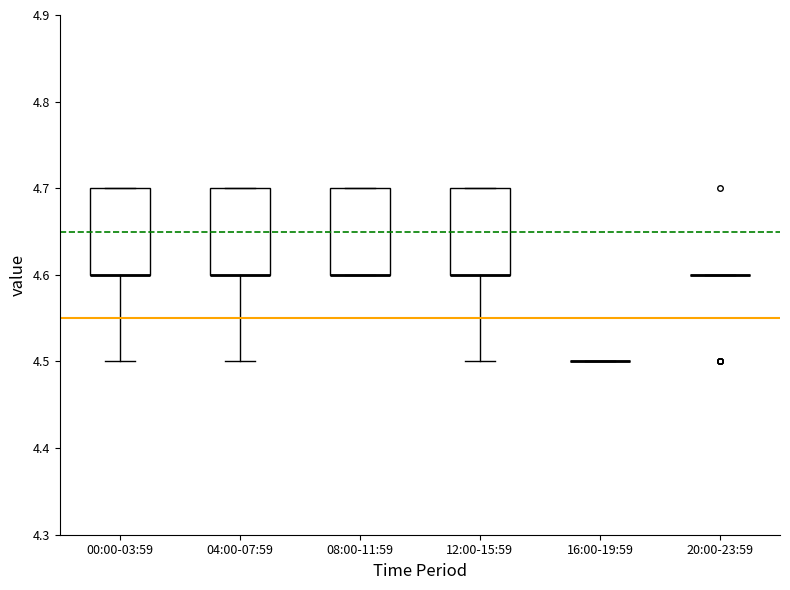

Reading left to right, read every box against the y-axis: the position of its median line, the range the box covers, and the ends of its whiskers. The values are not printed on the chart, so give them approximately, as read against the axis.

00:00-03:59: median 4.6 (drawn on the box's lower edge), box 4.6 to 4.7, whiskers 4.5 to 4.7
04:00-07:59: median 4.6 (drawn on the box's lower edge), box 4.6 to 4.7, whiskers 4.5 to 4.7
08:00-11:59: median 4.6 (drawn on the box's lower edge), box 4.6 to 4.7, whiskers 4.6 to 4.7
12:00-15:59: median 4.6 (drawn on the box's lower edge), box 4.6 to 4.7, whiskers 4.5 to 4.7
16:00-19:59: box collapsed to a line at 4.5, whiskers 4.5 to 4.5
20:00-23:59: box collapsed to a line at 4.6, whiskers 4.6 to 4.6